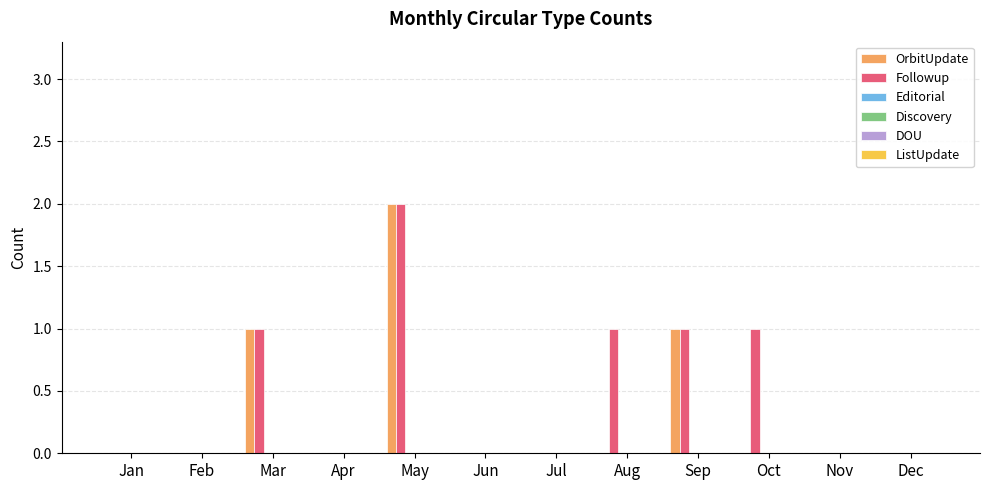

Which series has the largest total across all categories?

Followup